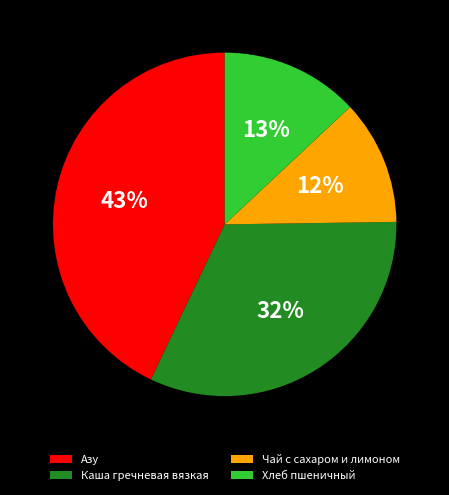

Is there any slice that represents more than half of the pie?

No